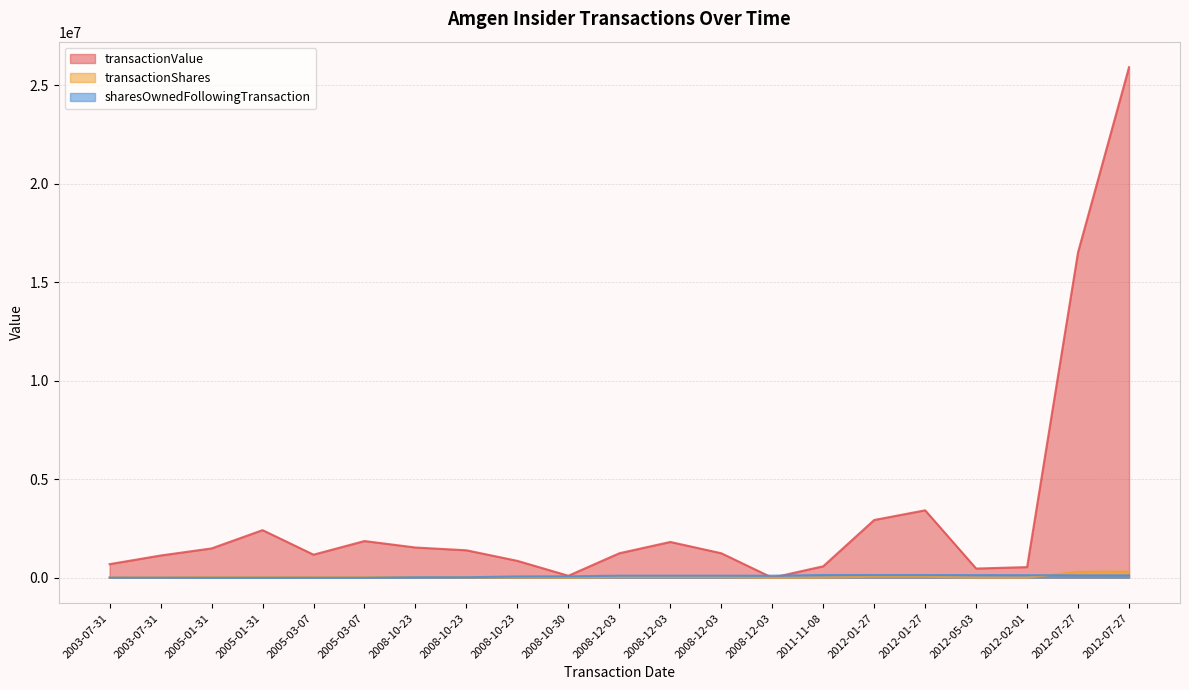

At which category is the sum across all series the highest?

2012-07-27